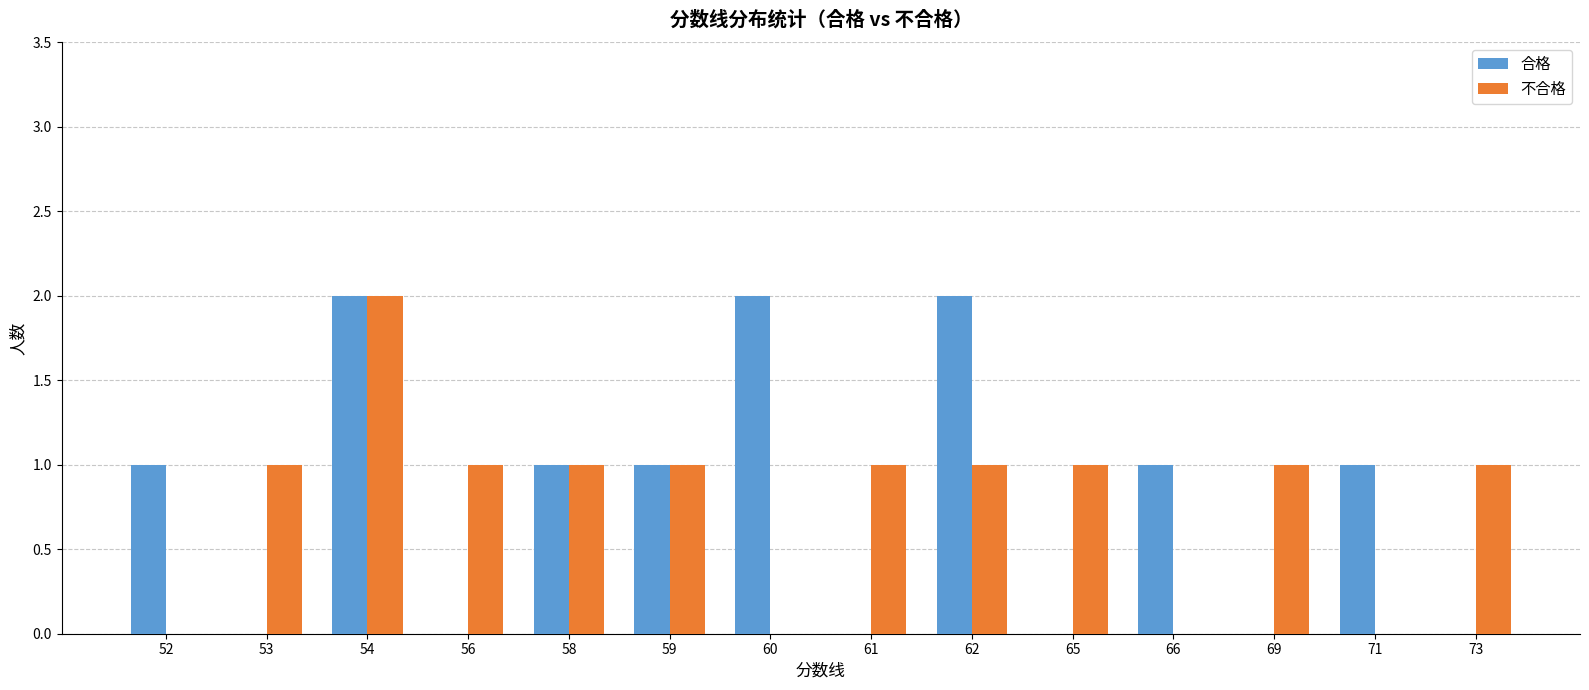

What is the total value across all series at 71?

1